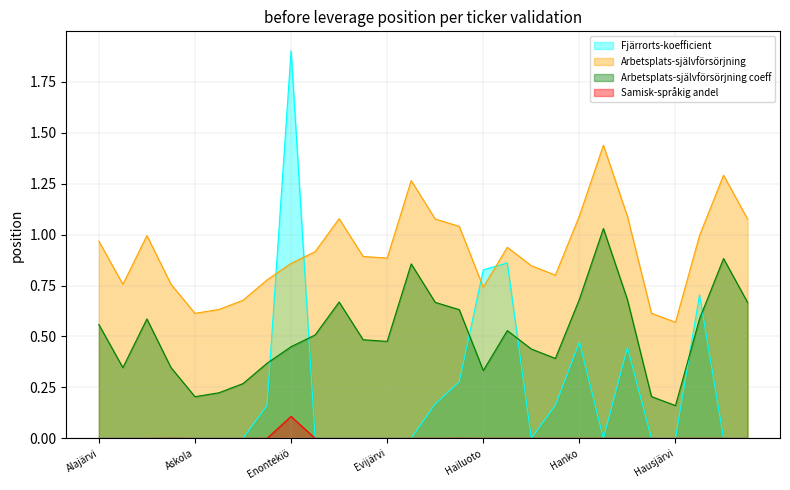

Reading right to left, transcribe all the data shown in this chart.

Fjärrorts-koefficient: Vantaa=0.0	Helsinki=0.0	Heinävesi=0.7	Hausjärvi=0.0	Hattula=0.0	Hartola=0.4	Harjavalta=0.0	Hanko=0.5	Hankasalmi=0.2	Hamina=0.0	Halsua=0.9	Hailuoto=0.8	Haapavesi=0.3	Haapajärvi=0.2	Forssa=0.0	Evijärvi=0.0	Eurajoki=0.0	Eura=0.0	Espoo=0.0	Enontekiö=1.9	Enonkoski=0.2	Akaa=0.0	Aura=0.0	Askola=0.0	Asikkala=0.0	Alavus=0.0	Alavieska=0.0	Alajärvi=0.0
Arbetsplats-självförsörjning: Vantaa=1.1	Helsinki=1.3	Heinävesi=1.0	Hausjärvi=0.6	Hattula=0.6	Hartola=1.1	Harjavalta=1.4	Hanko=1.1	Hankasalmi=0.8	Hamina=0.8	Halsua=0.9	Hailuoto=0.7	Haapavesi=1.0	Haapajärvi=1.1	Forssa=1.3	Evijärvi=0.9	Eurajoki=0.9	Eura=1.1	Espoo=0.9	Enontekiö=0.9	Enonkoski=0.8	Akaa=0.7	Aura=0.6	Askola=0.6	Asikkala=0.8	Alavus=1.0	Alavieska=0.8	Alajärvi=1.0
Arbetsplats-självförsörjning coeff: Vantaa=0.7	Helsinki=0.9	Heinävesi=0.6	Hausjärvi=0.2	Hattula=0.2	Hartola=0.7	Harjavalta=1.0	Hanko=0.7	Hankasalmi=0.4	Hamina=0.4	Halsua=0.5	Hailuoto=0.3	Haapavesi=0.6	Haapajärvi=0.7	Forssa=0.9	Evijärvi=0.5	Eurajoki=0.5	Eura=0.7	Espoo=0.5	Enontekiö=0.4	Enonkoski=0.4	Akaa=0.3	Aura=0.2	Askola=0.2	Asikkala=0.3	Alavus=0.6	Alavieska=0.3	Alajärvi=0.6
Samisk-språkig andel: Vantaa=0.0	Helsinki=0.0	Heinävesi=0.0	Hausjärvi=0.0	Hattula=0.0	Hartola=0.0	Harjavalta=0.0	Hanko=0.0	Hankasalmi=0.0	Hamina=0.0	Halsua=0.0	Hailuoto=0.0	Haapavesi=0.0	Haapajärvi=0.0	Forssa=0.0	Evijärvi=0.0	Eurajoki=0.0	Eura=0.0	Espoo=0.0	Enontekiö=0.1	Enonkoski=0.0	Akaa=0.0	Aura=0.0	Askola=0.0	Asikkala=0.0	Alavus=0.0	Alavieska=0.0	Alajärvi=0.0